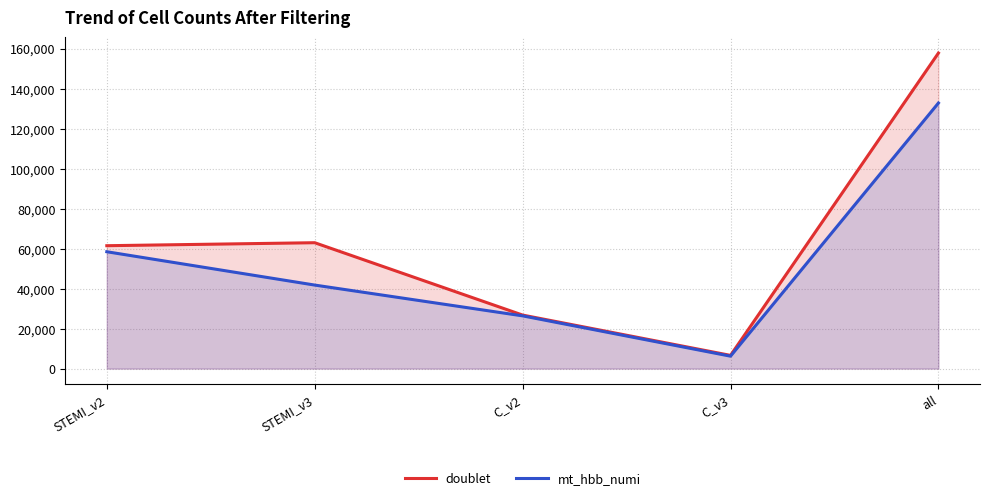

What is the label of the 2nd point from the left?

STEMI_v3